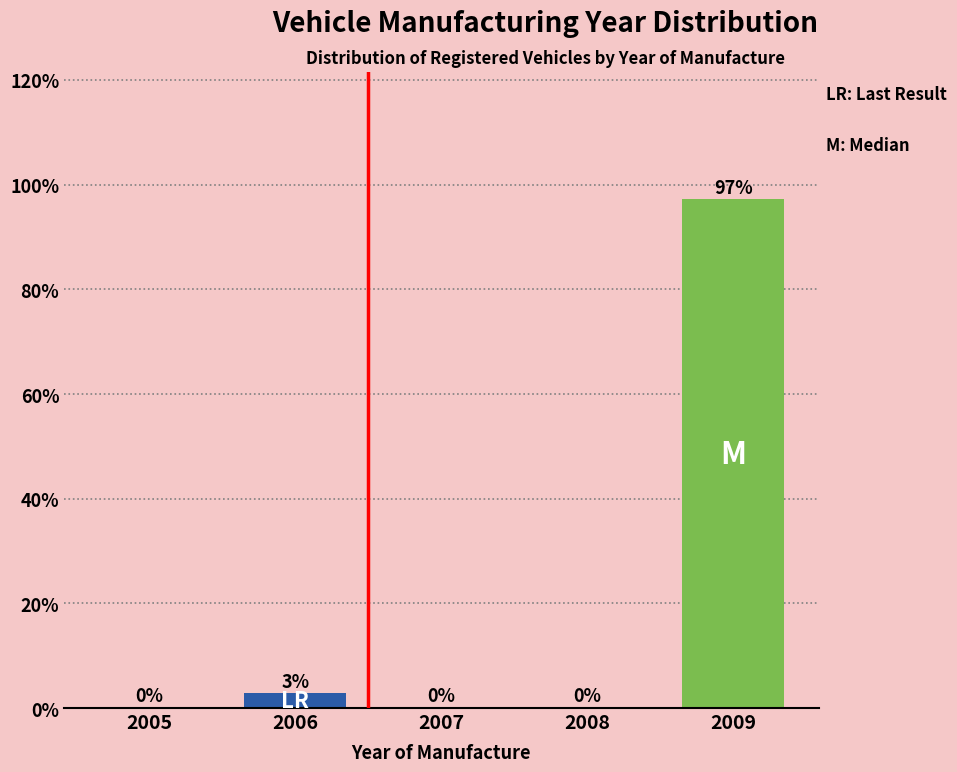

Which category has the highest value across all series?

2009